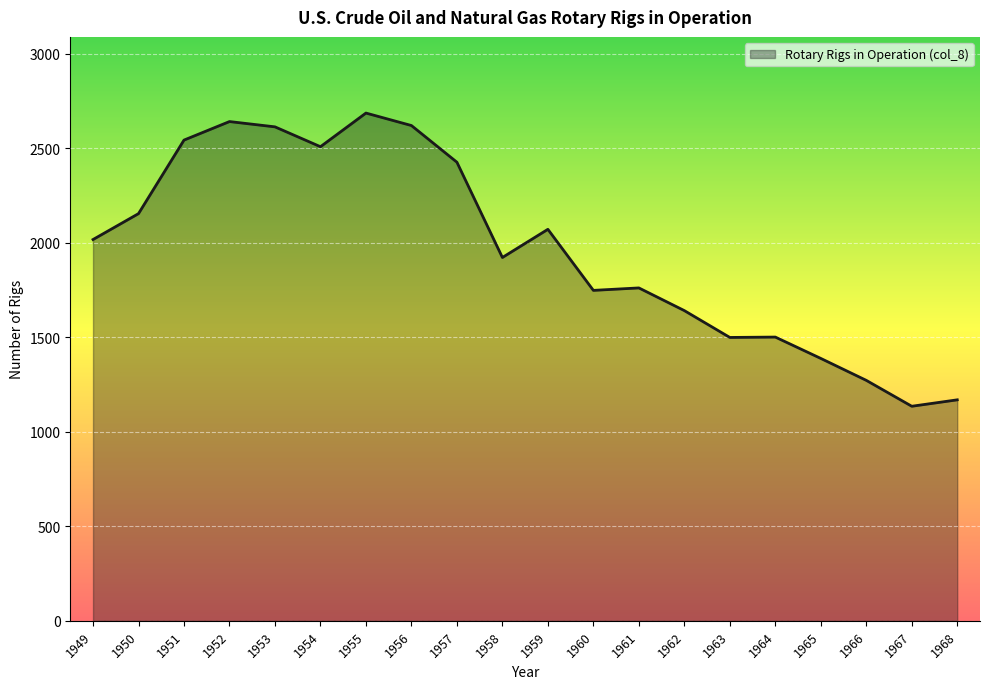

What is the difference between the maximum and minimum values?

1551